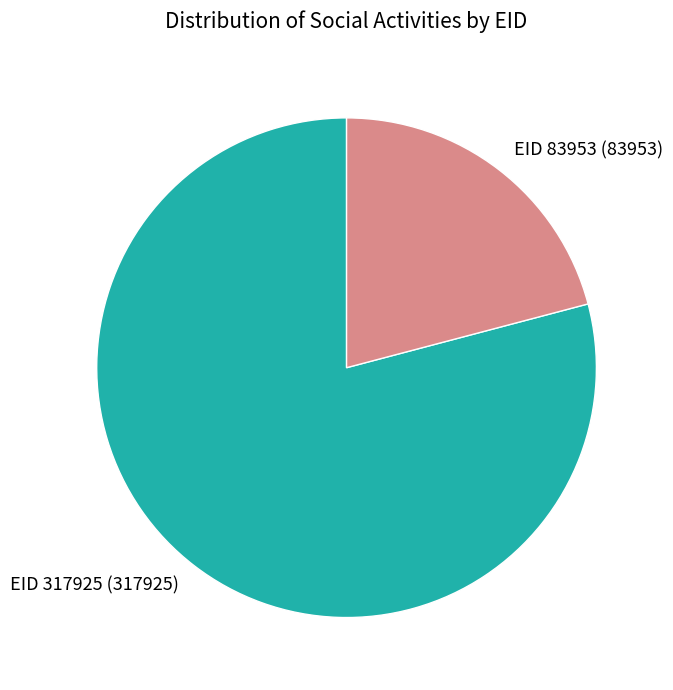

Which category has the smallest portion of the pie?

EID 83953 (83953)